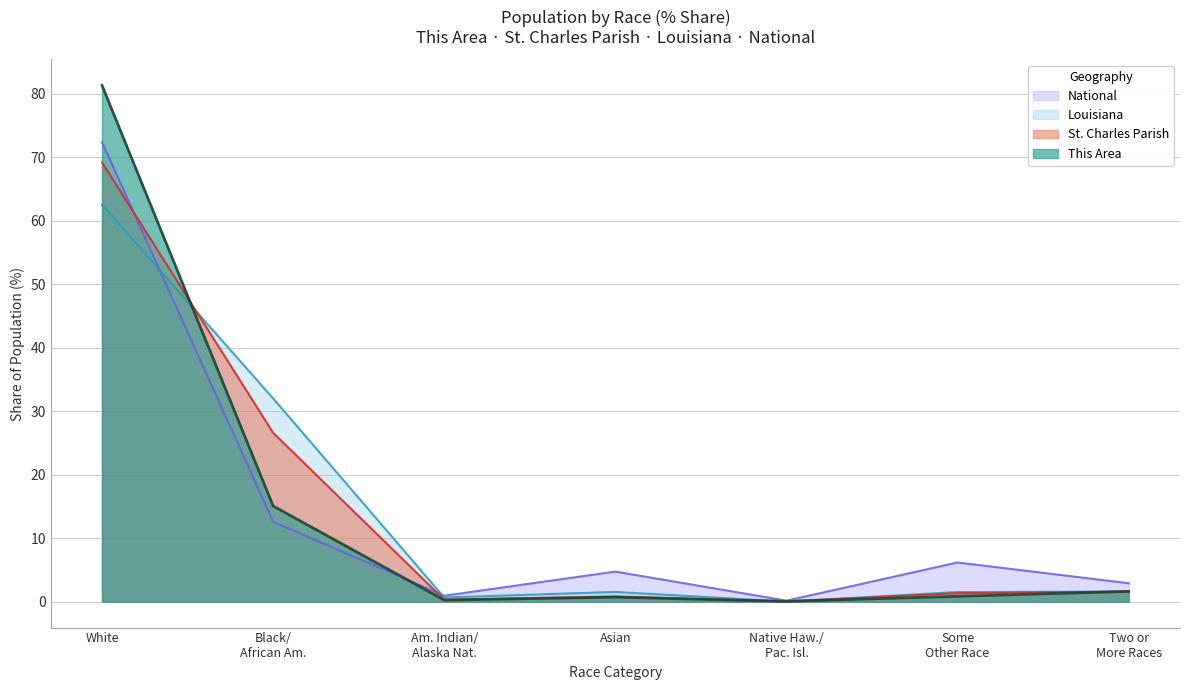

At which label does This Area reach its peak?

White